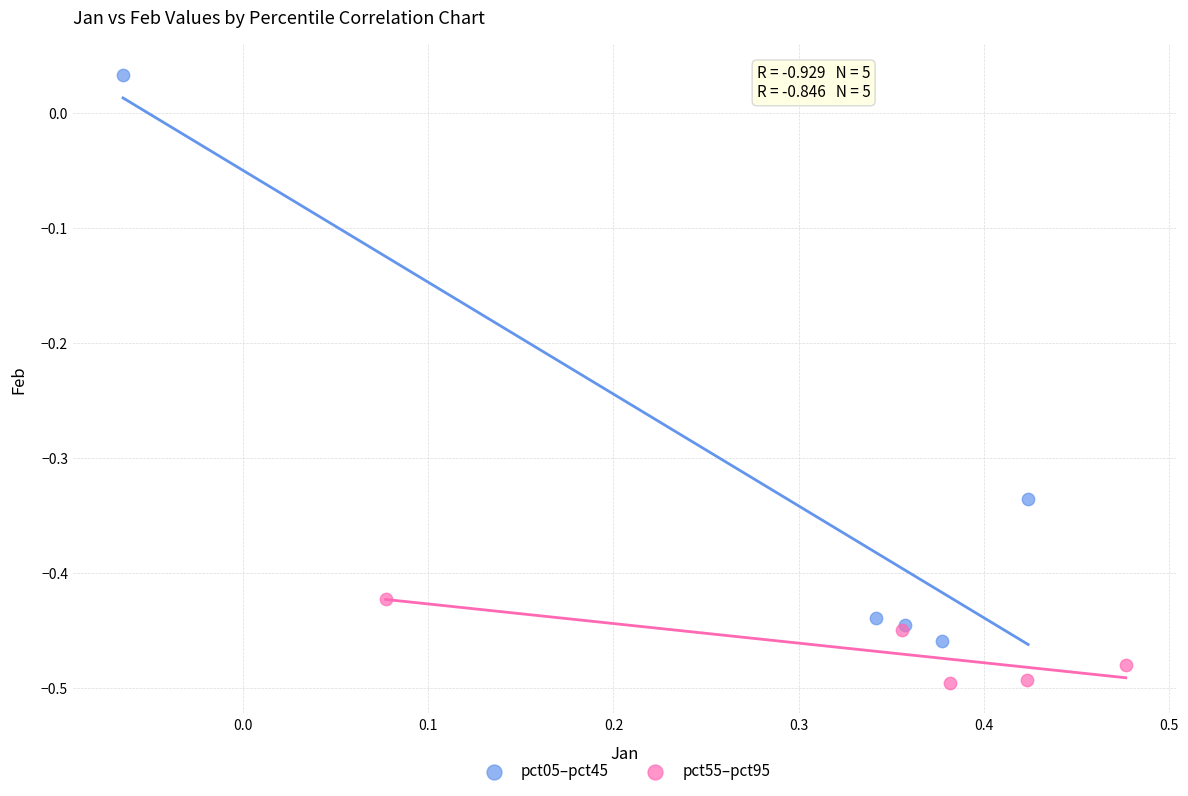

Which series reaches the minimum Y coordinate?

pct55–pct95